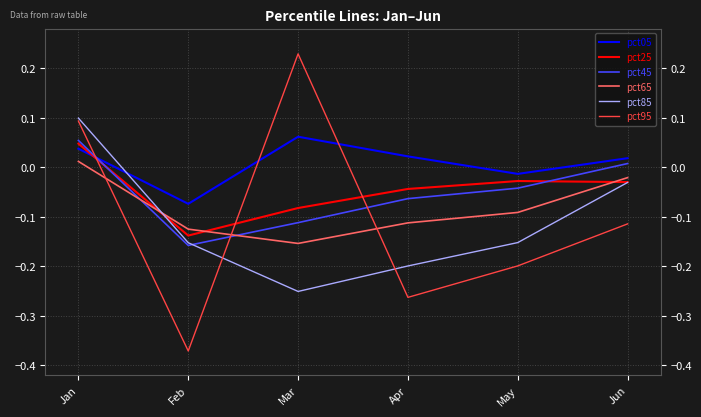

Rank the series by their maximum value, from lowest to highest.

pct65, pct25, pct45, pct05, pct85, pct95